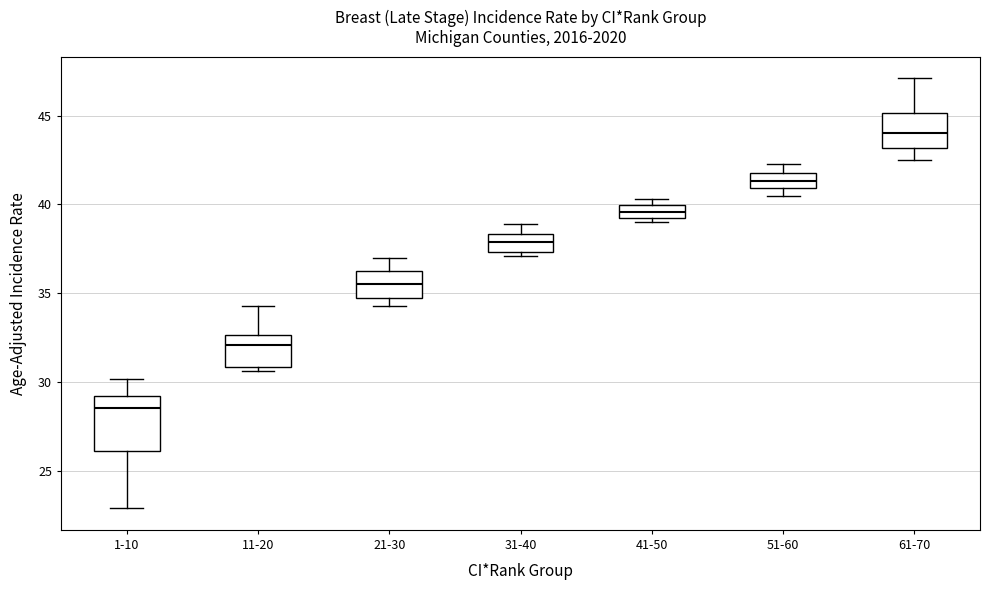

Where is the upper edge of the box for 11-20 on the y-axis? The values are not printed on the chart, so give them approximately, as read against the axis.

32.5